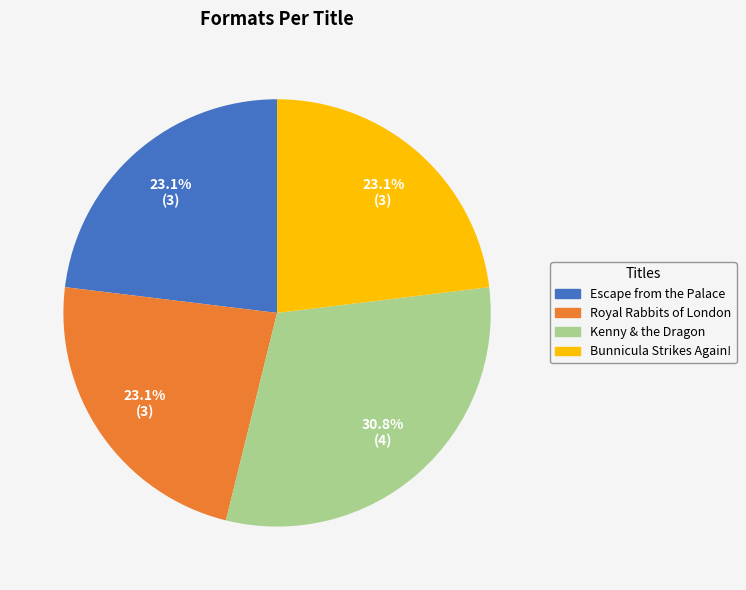

Which category has the biggest portion of the pie?

Kenny & the Dragon